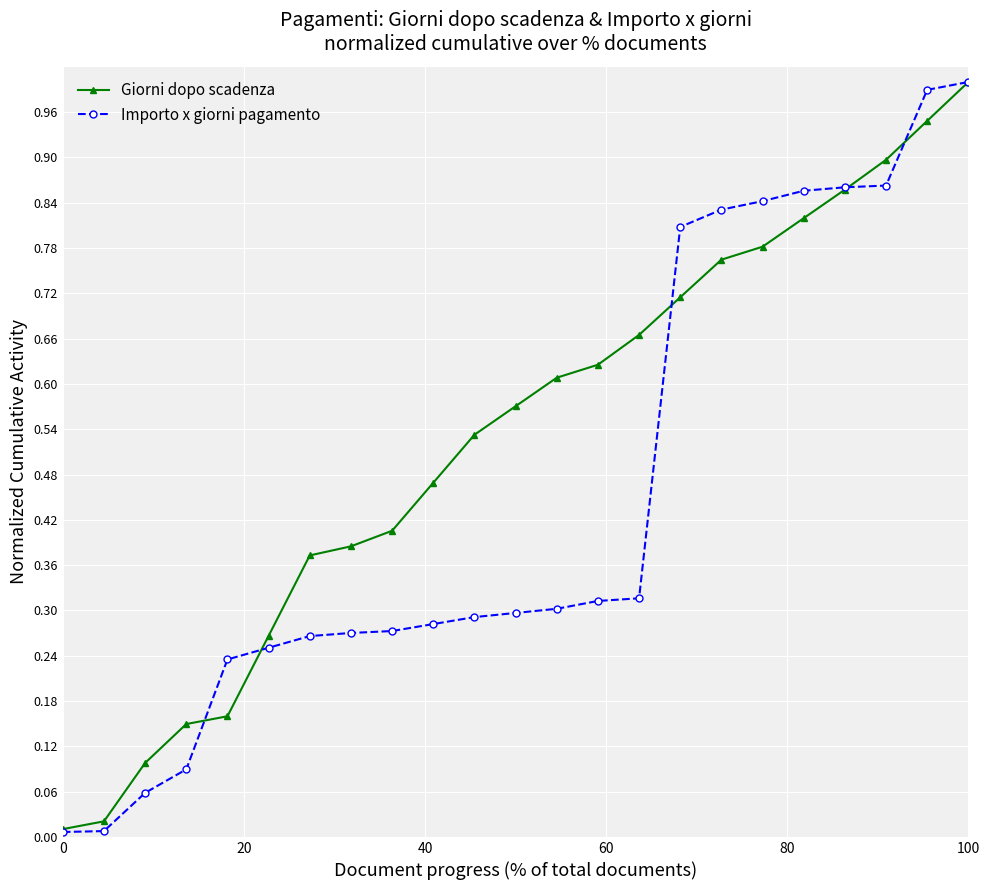

Which series has the largest total across all categories?

Giorni dopo scadenza